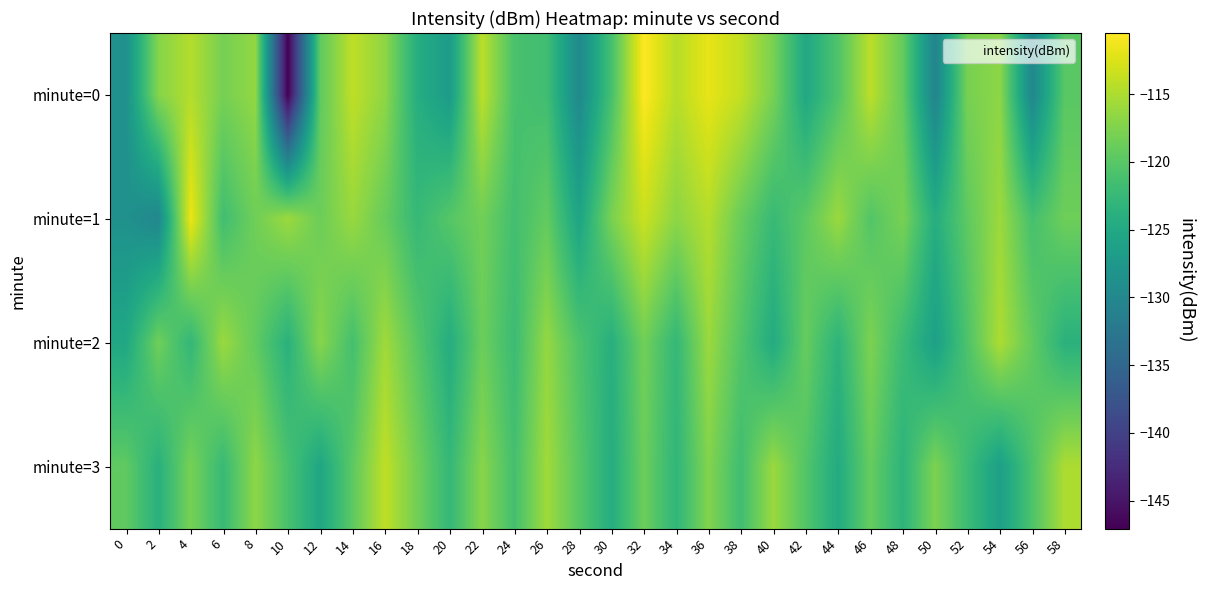

Reading left to right, extract all data points from this chart.

minute=0: 0=-128.5	2=-117.2	4=-114.6	6=-118.1	8=-116.5	10=-147.1	12=-119.5	14=-114.0	16=-116.7	18=-124.2	20=-127.1	22=-114.2	24=-121.0	26=-121.7	28=-129.8	30=-121.2	32=-110.5	34=-114.4	36=-111.8	38=-113.8	40=-118.0	42=-125.1	44=-120.6	46=-114.2	48=-119.1	50=-130.6	52=-118.0	54=-116.8	56=-130.0	58=-119.9
minute=1: 0=-128.5	2=-130.1	4=-111.5	6=-121.6	8=-118.4	10=-115.9	12=-118.7	14=-116.1	16=-119.0	18=-122.5	20=-120.1	22=-118.3	24=-121.5	26=-119.2	28=-125.7	30=-117.9	32=-113.5	34=-116.8	36=-114.6	38=-118.9	40=-122.3	42=-119.7	44=-116.0	46=-120.3	48=-117.9	50=-124.2	52=-119.6	54=-115.9	56=-121.2	58=-118.6
minute=2: 0=-125.1	2=-118.5	4=-122.8	6=-116.0	8=-119.3	10=-123.7	12=-117.0	14=-121.3	16=-115.7	18=-120.0	20=-124.3	22=-118.7	24=-122.0	26=-116.3	28=-120.7	30=-124.0	32=-118.3	34=-122.7	36=-116.0	38=-120.3	40=-124.7	42=-119.0	44=-123.3	46=-117.7	48=-122.0	50=-126.3	52=-120.7	54=-115.0	56=-119.3	58=-123.7
minute=3: 0=-119.5	2=-123.8	4=-118.0	6=-122.3	8=-116.7	10=-121.0	12=-125.3	14=-119.7	16=-114.0	18=-118.3	20=-122.7	22=-117.0	24=-121.3	26=-115.7	28=-120.0	30=-124.3	32=-118.7	34=-123.0	36=-117.3	38=-121.7	40=-116.0	42=-120.3	44=-124.7	46=-119.0	48=-123.3	50=-117.7	52=-122.0	54=-126.3	56=-120.7	58=-115.0